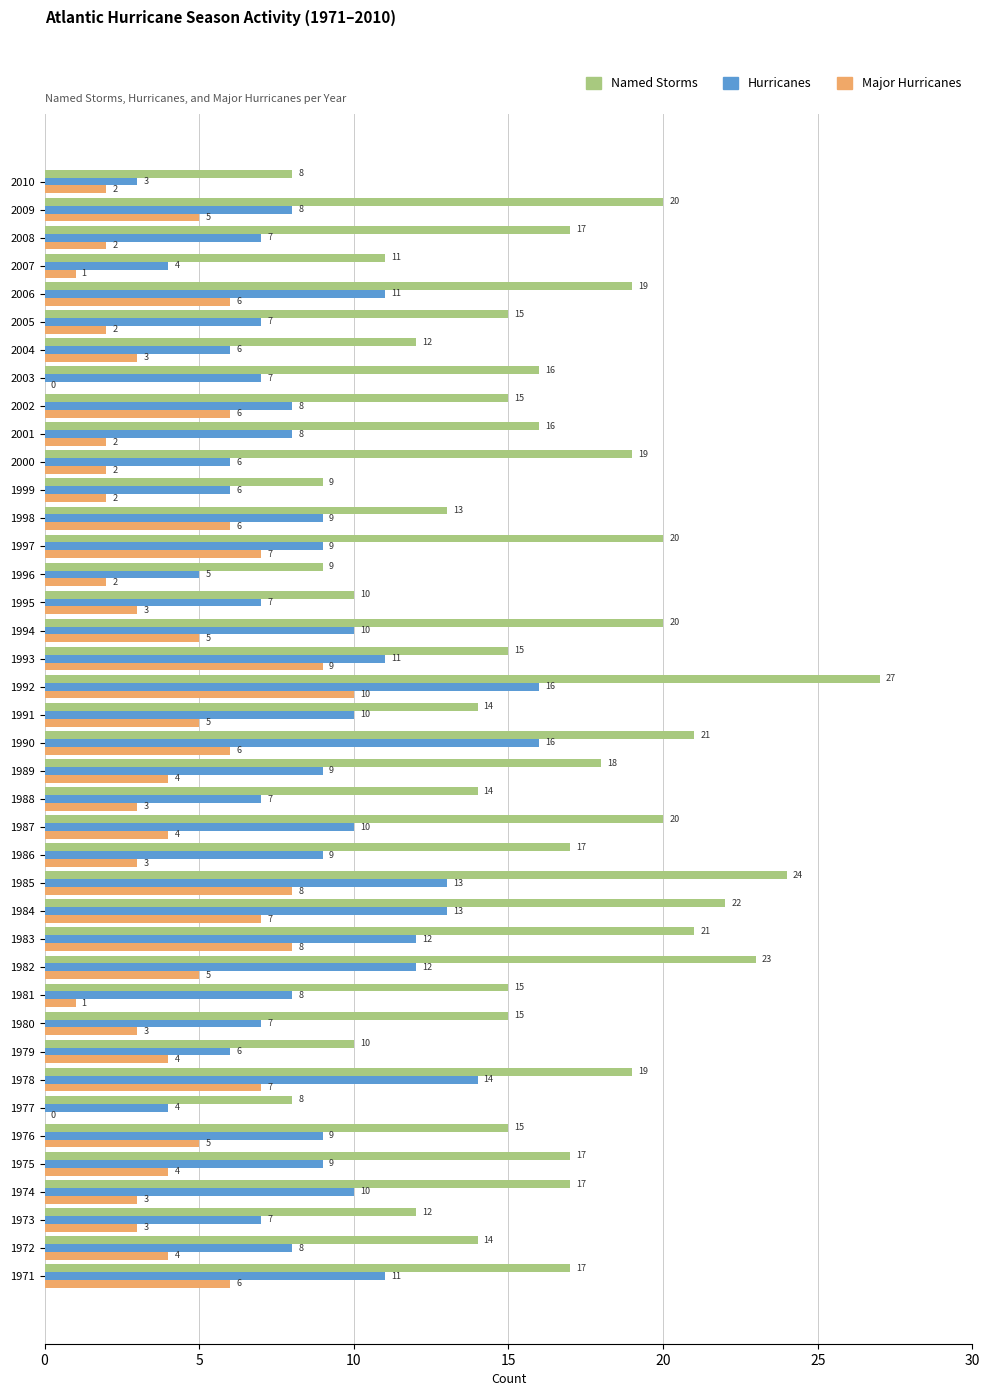

What is the average value of the Named Storms series?

16